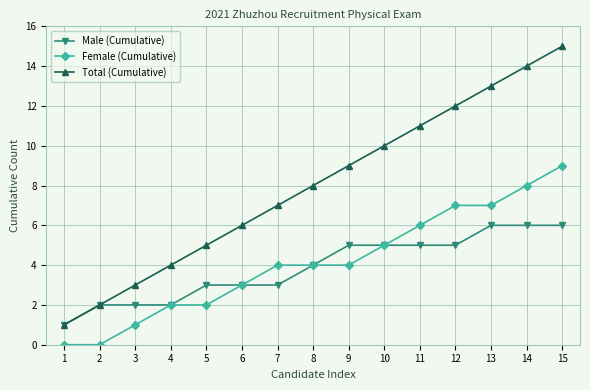

Count the number of data series in this chart.

3